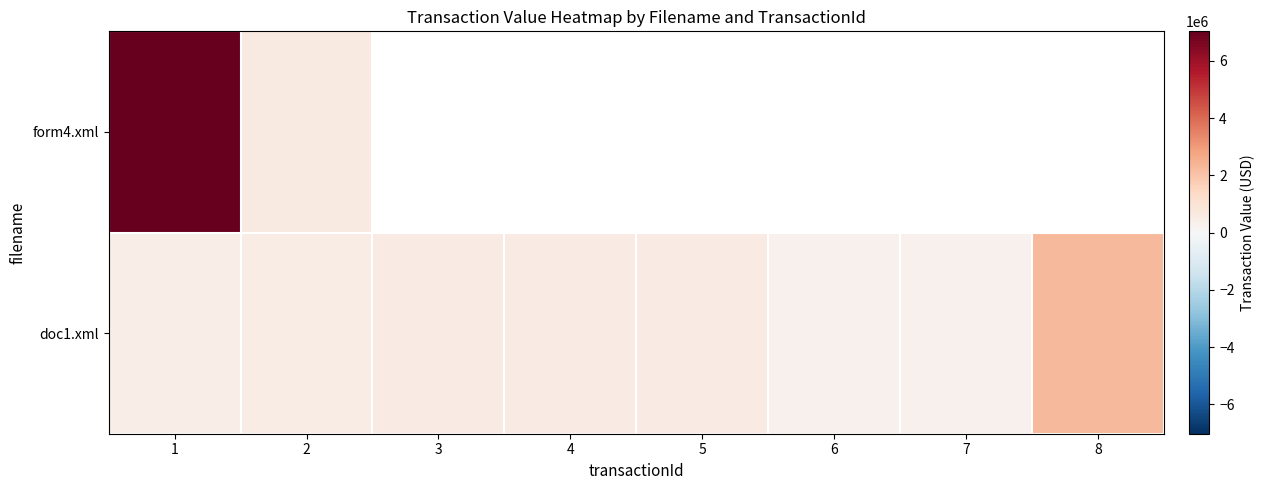

Between 3 and 6, which series saw the biggest shift?

doc1.xml